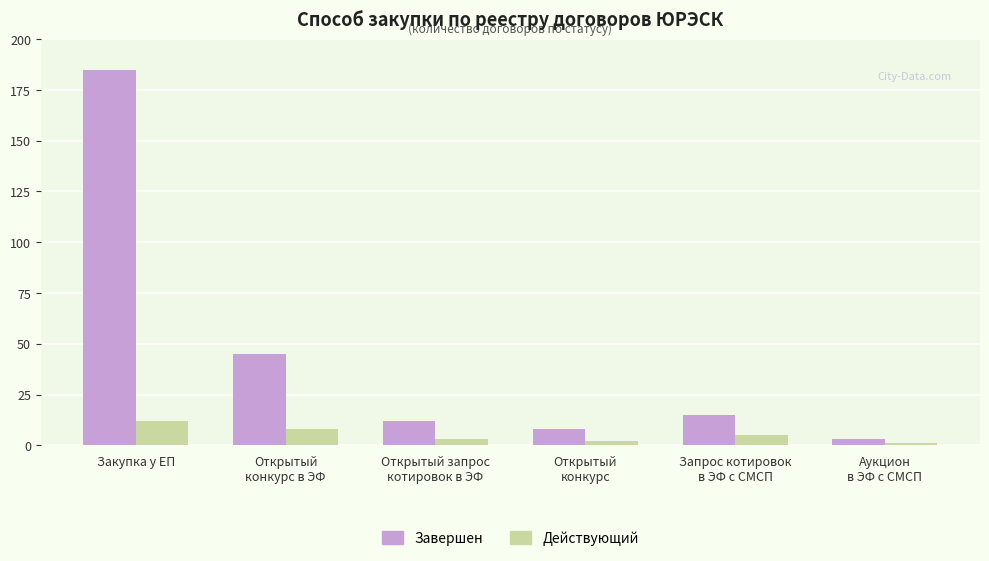

What is the label of the 5th bar from the right?

Открытый
конкурс в ЭФ